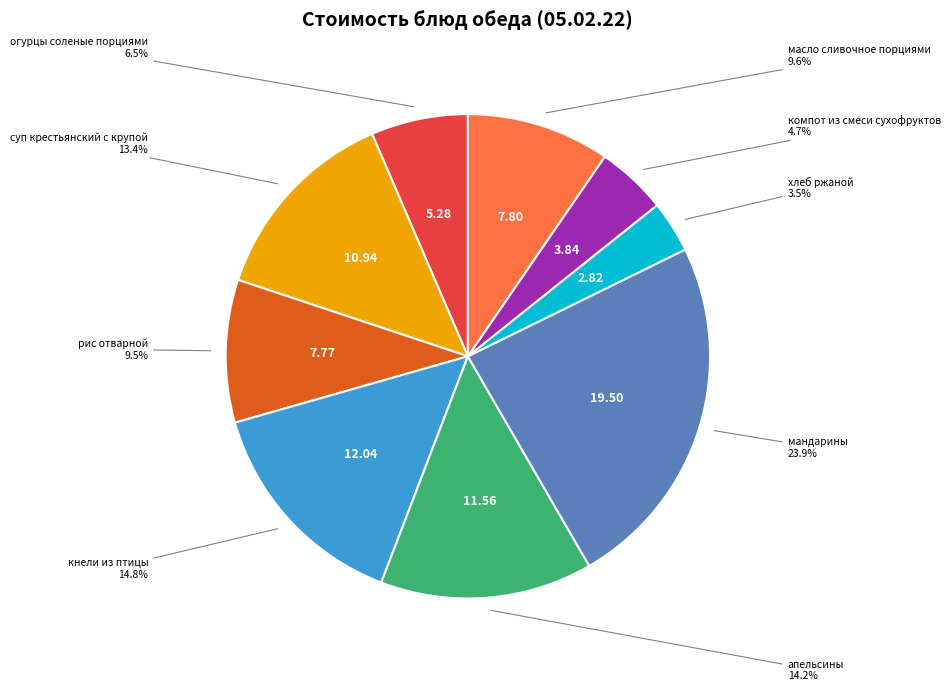

Does any single category account for the majority?

No